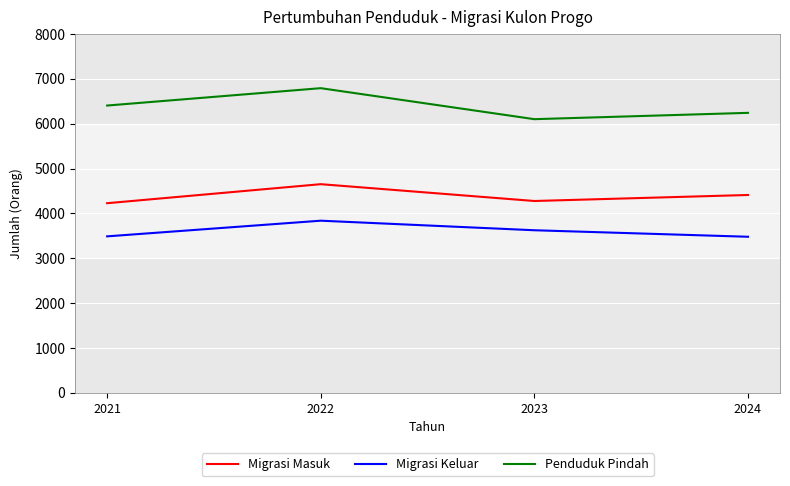

Which label corresponds to the largest value in the chart?

2022